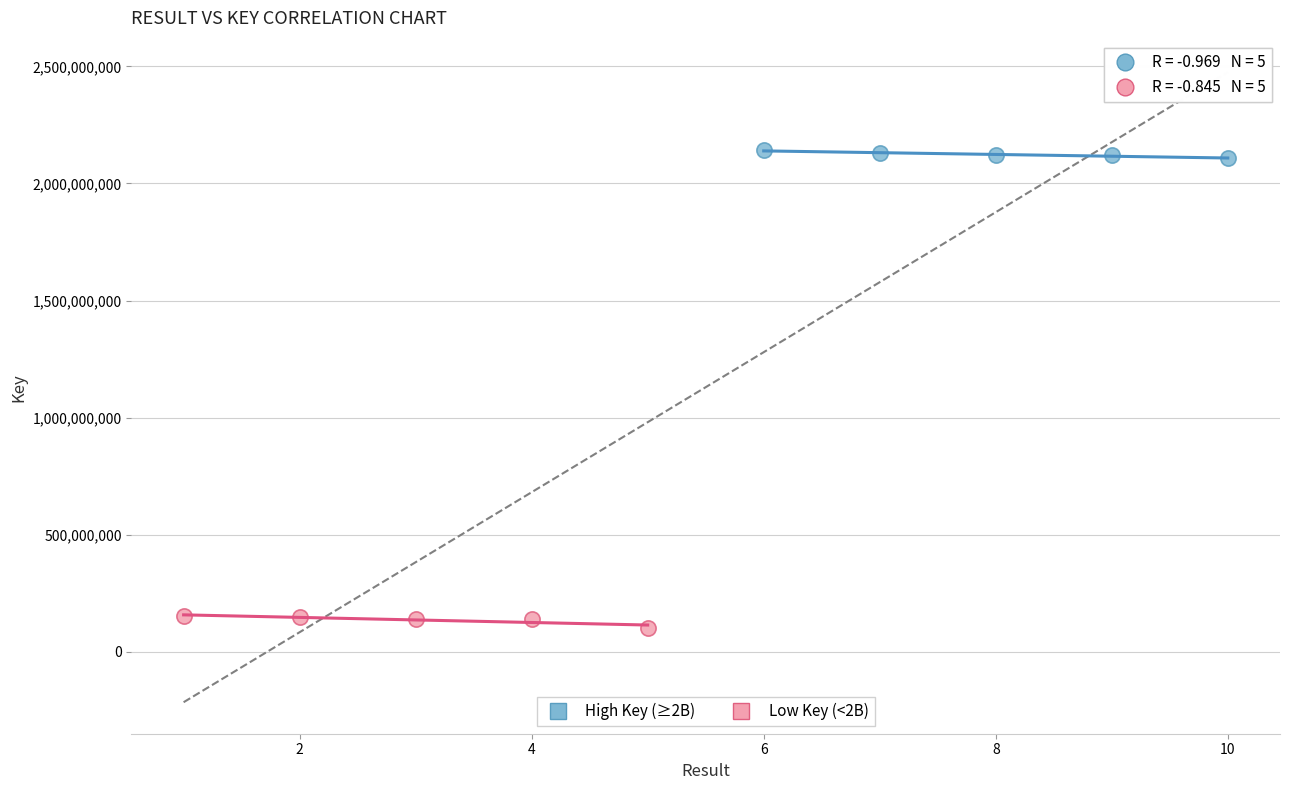

Which series has the largest Y range (max minus min)?

Low Key (<2B)